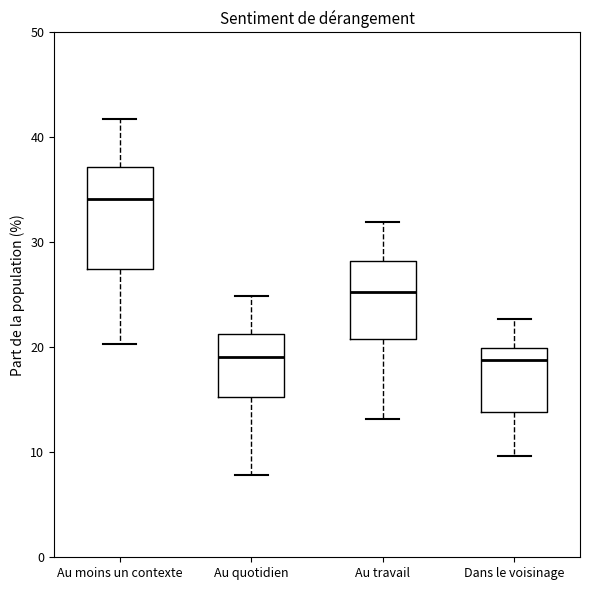

Which box's median line is the highest?

Au moins un contexte